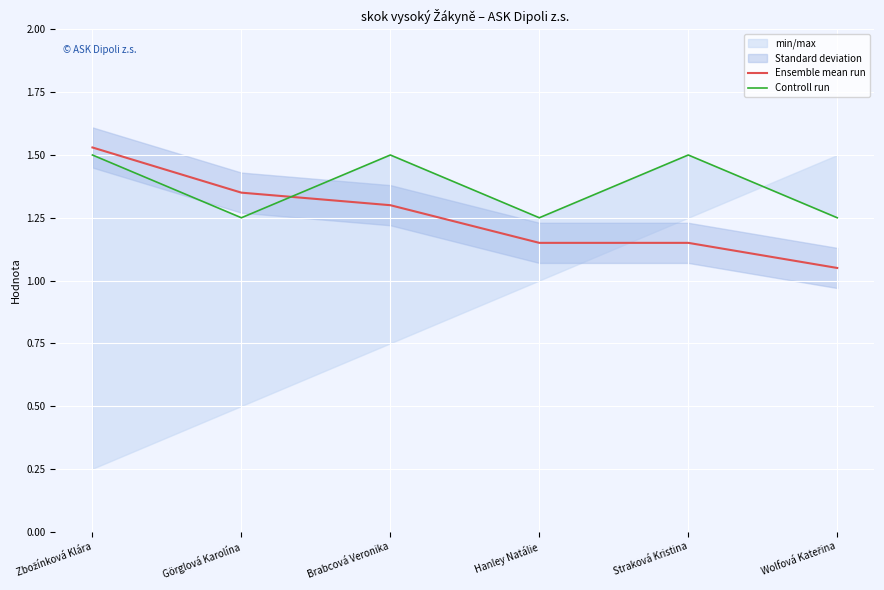

Which series changed the most between Brabcová Veronika and Hanley Natálie?

Controll run